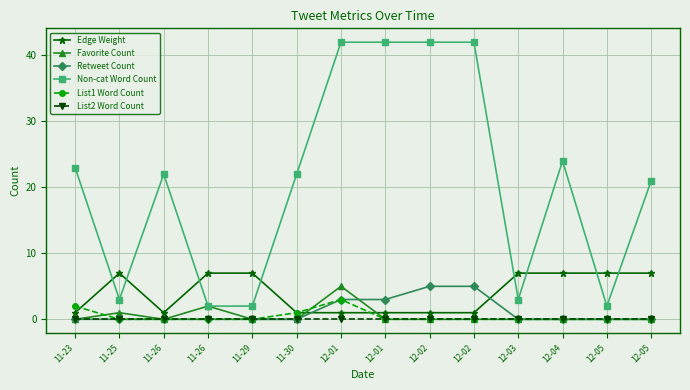

Rank the categories by Edge Weight value from highest to lowest.

11-25, 11-26, 11-29, 12-03, 12-04, 12-05, 12-05, 11-23, 11-26, 11-30, 12-01, 12-01, 12-02, 12-02